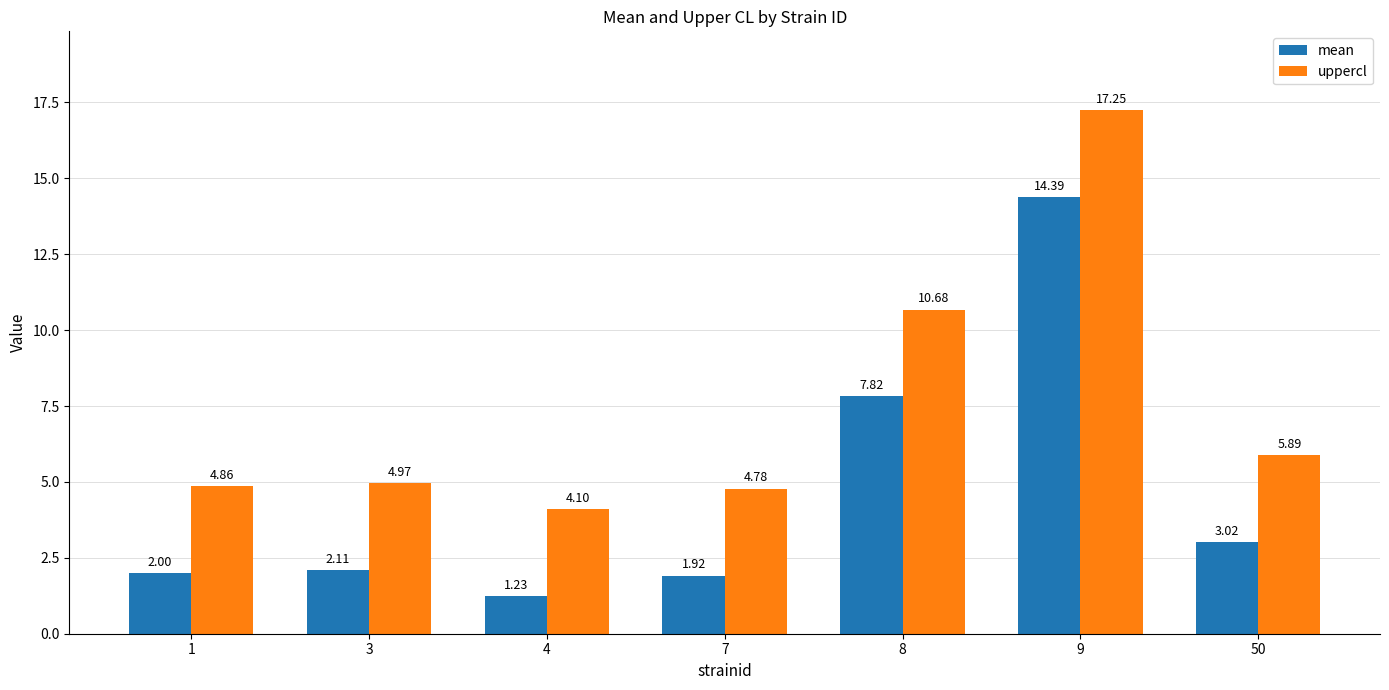

How many data points does each series have?

7